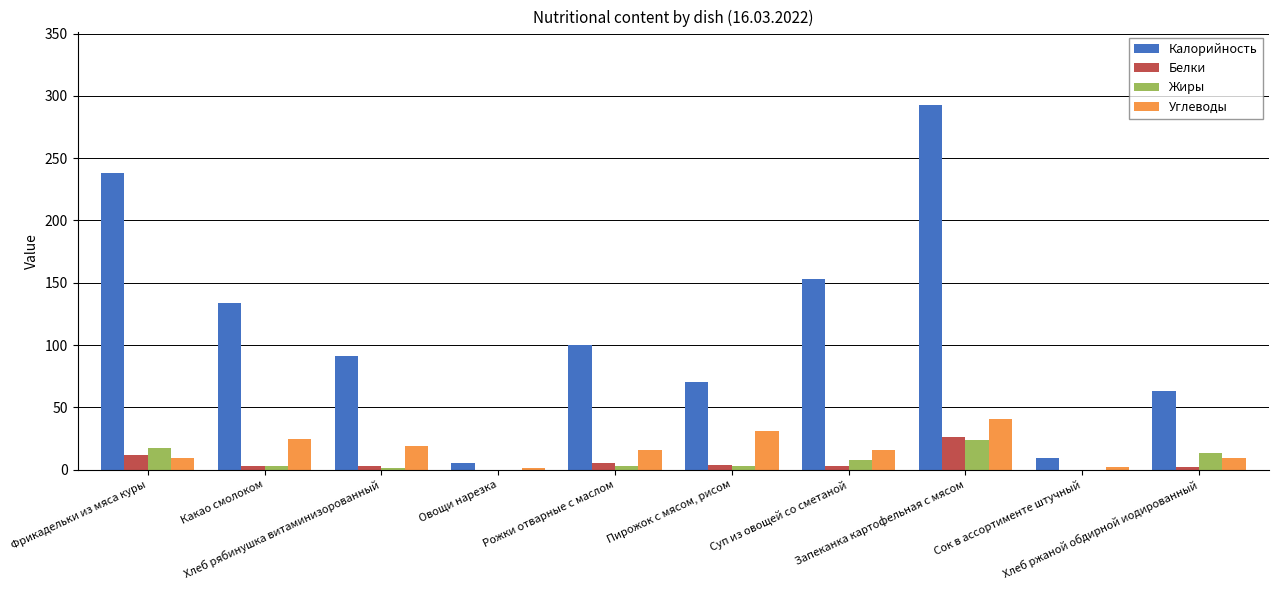

How many groups of bars are there?

10